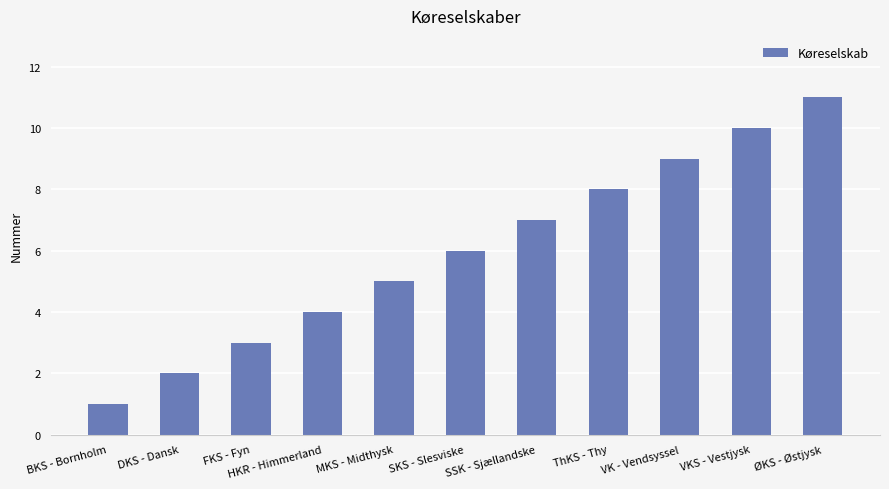

What is the ratio of the value at ThKS - Thy to the value at BKS - Bornholm?

8.0